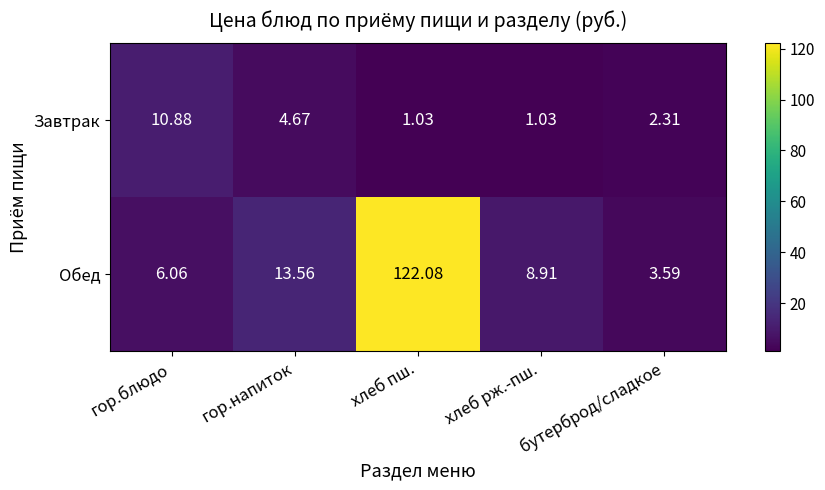

Which series has the largest range (max minus min)?

Обед